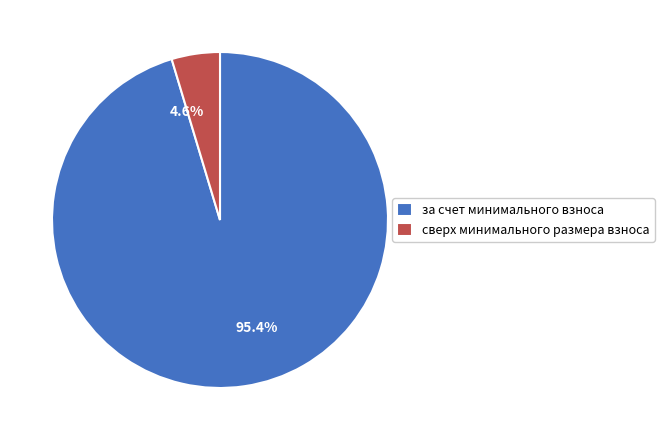

What is the majority slice?

за счет минимального взноса